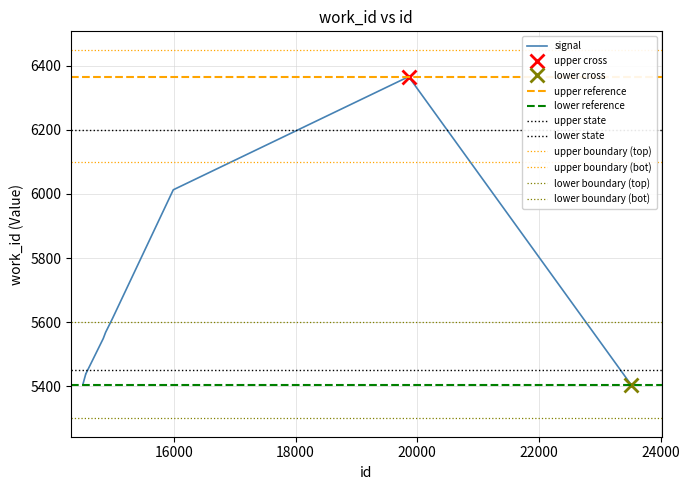

Does the chart have visible grid lines?

Yes